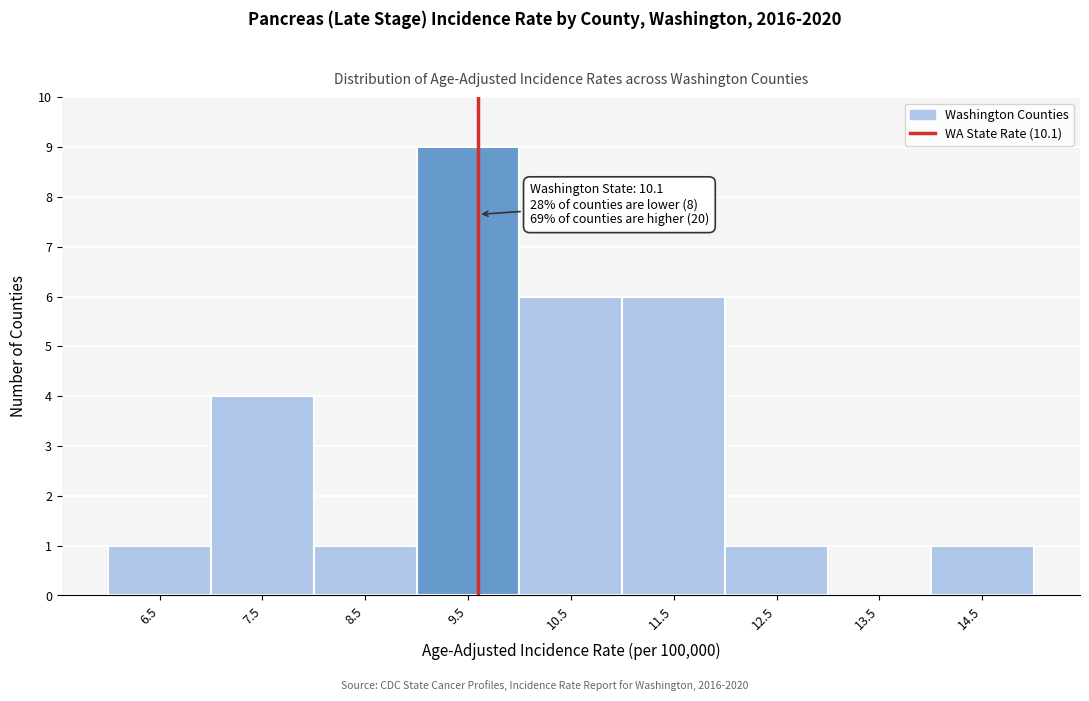

Reading left to right, what are all the values shown in this chart?

6.5=1	7.5=4	8.5=1	9.5=9	10.5=6	11.5=6	12.5=1	13.5=0	14.5=1